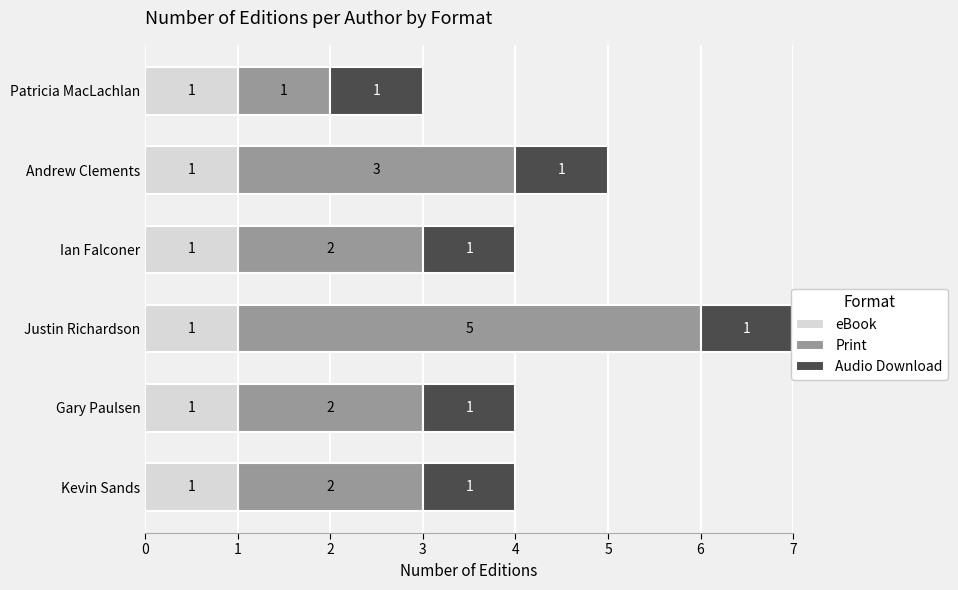

Which series has the largest range (max minus min)?

Print